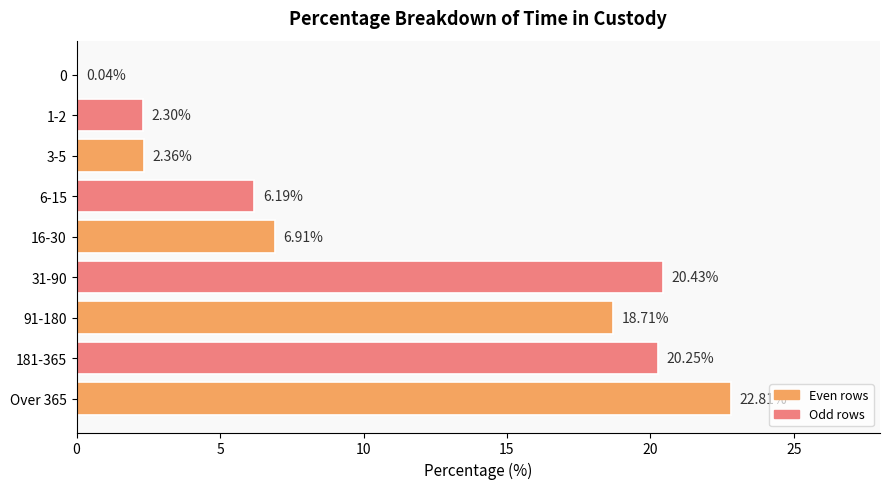

What is the sum of all values?

100.0